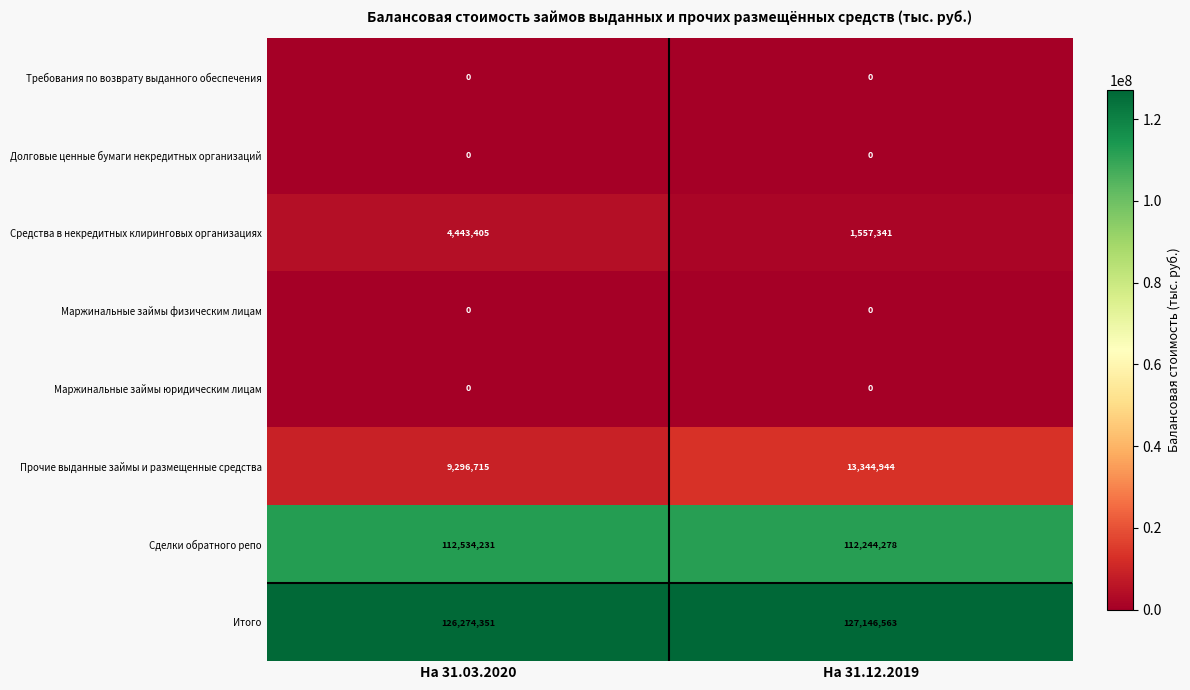

At which category is the sum across all series the highest?

На 31.12.2019